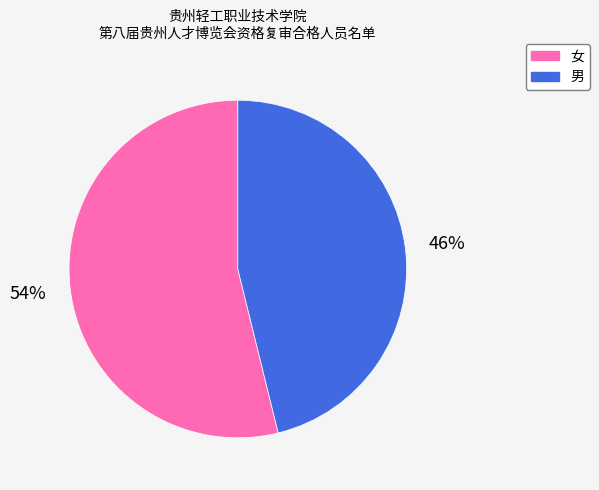

Is the sum of 男 and 女 greater than half?

Yes